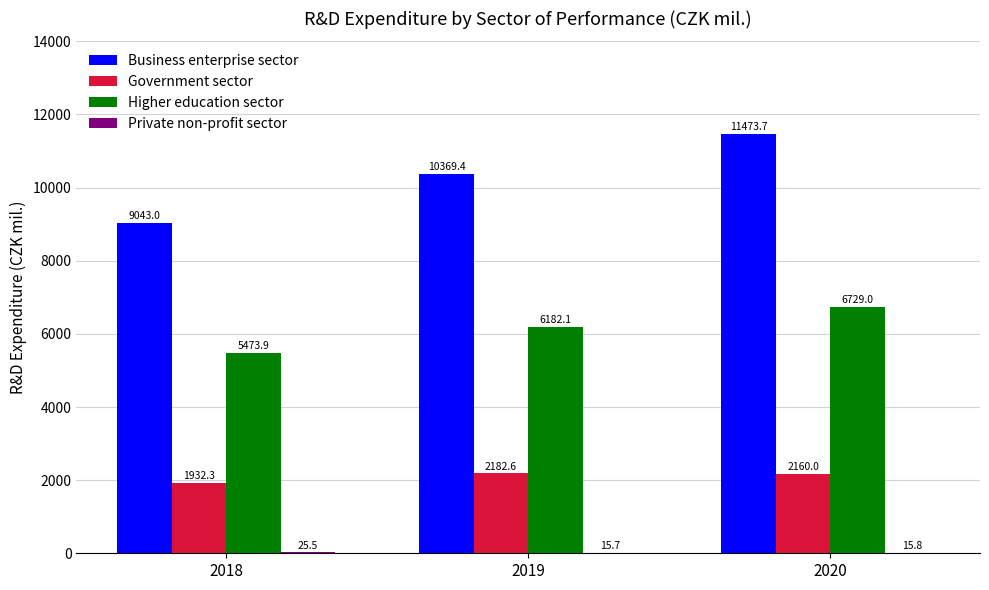

The value of Higher education sector at 2018 is 5473.9. True or false?

True